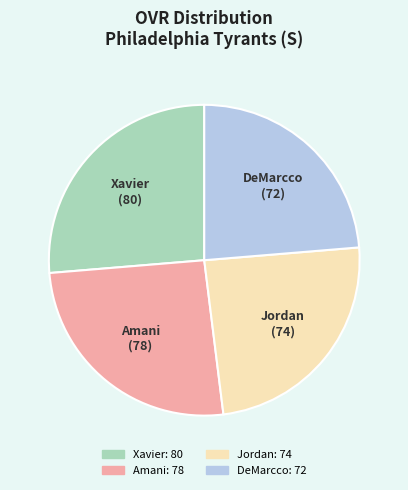

Do Xavier and Amani together represent more than half of the pie?

Yes